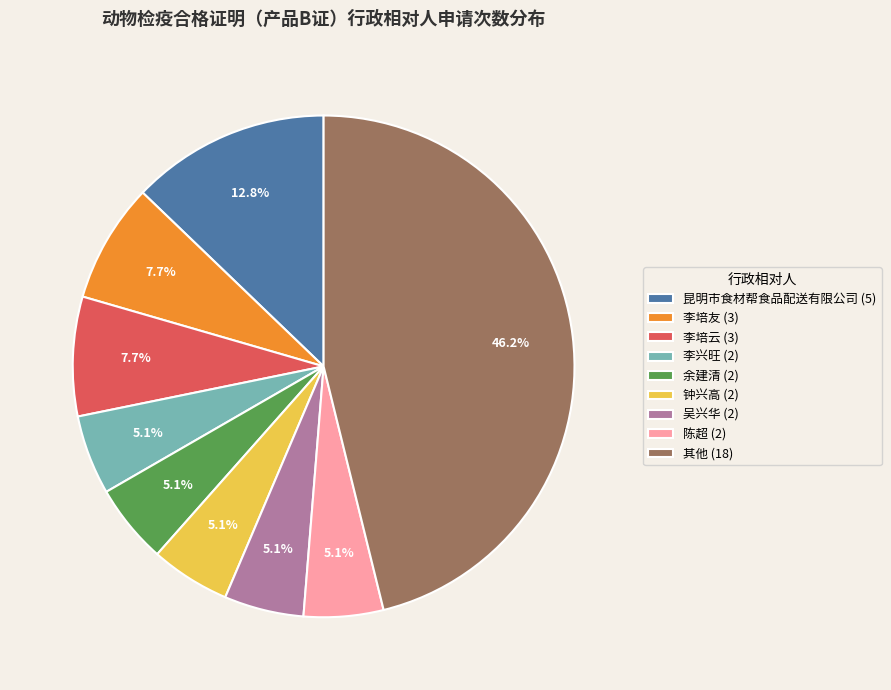

What percentage is NOT represented by 李兴旺 (2)?

94.9%